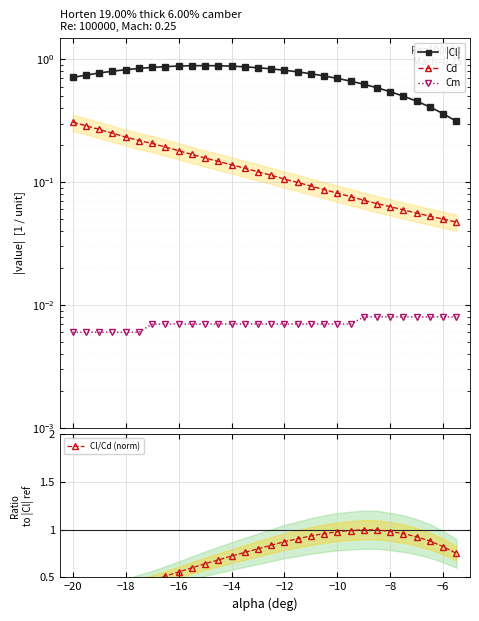

True or false: Cm and |Cl| intersect in this chart.

False